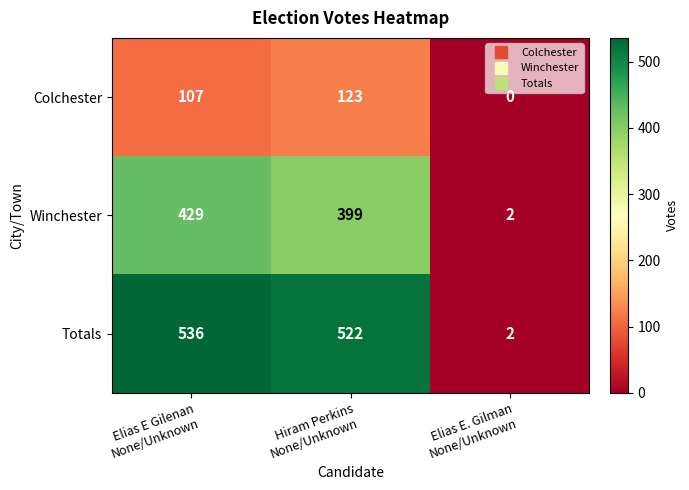

What is the maximum value shown in the chart?

536